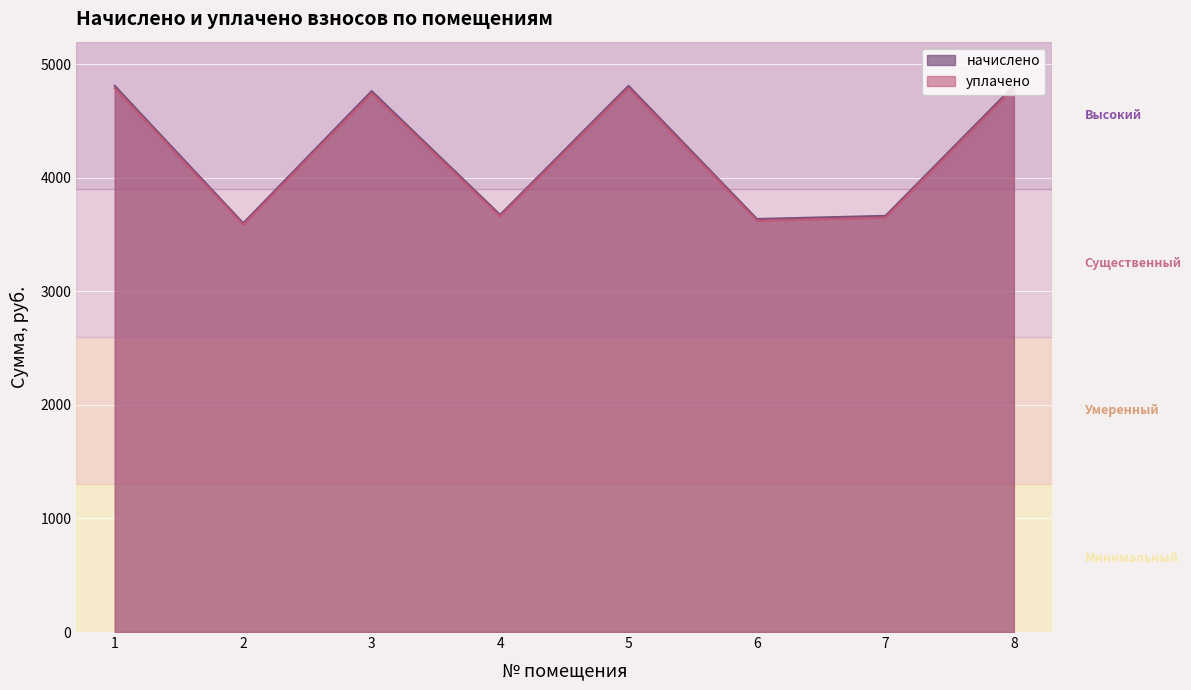

True or false: уплачено and начислено intersect in this chart.

False